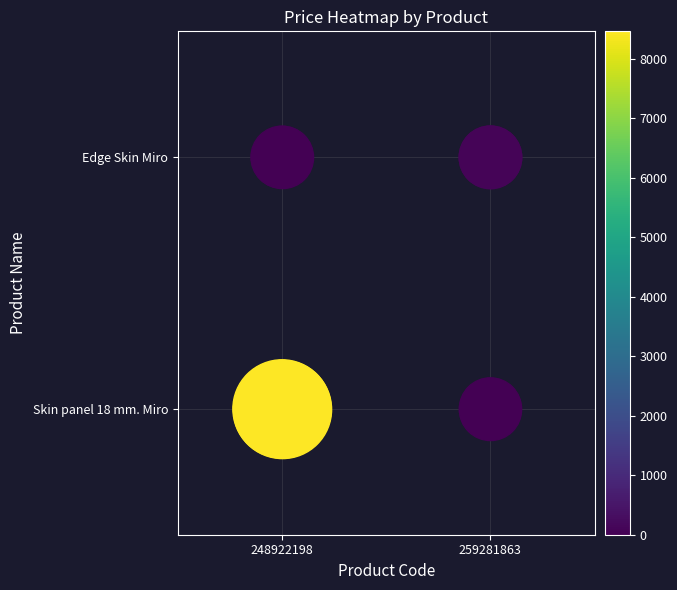

Is it true that the value at 259281863 is 0?

True